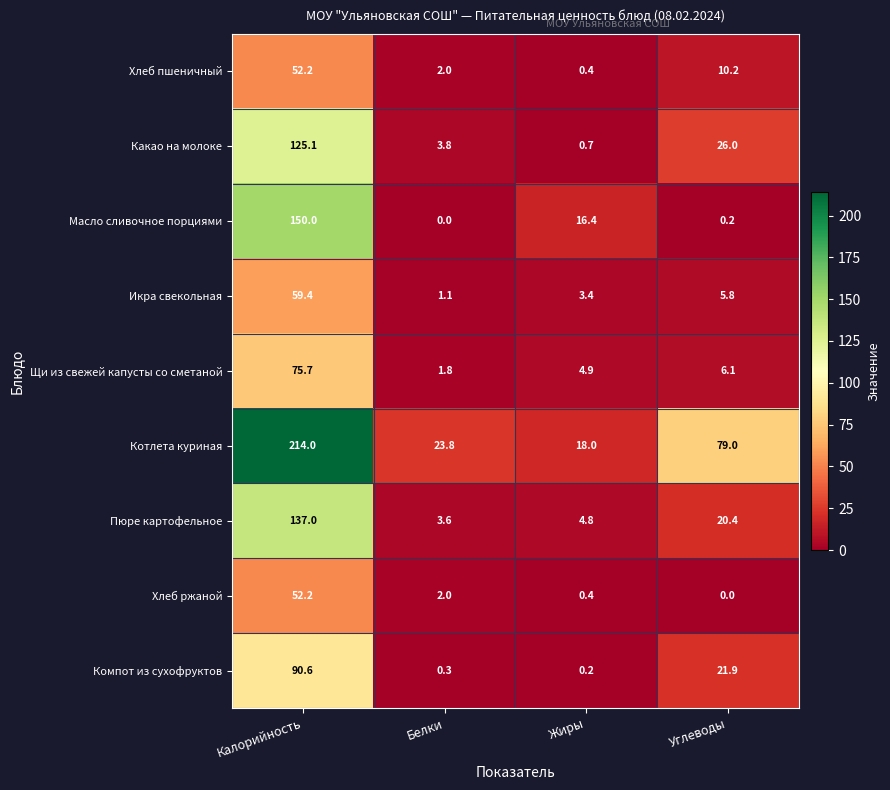

Which series has the largest total across all categories?

Котлета куриная